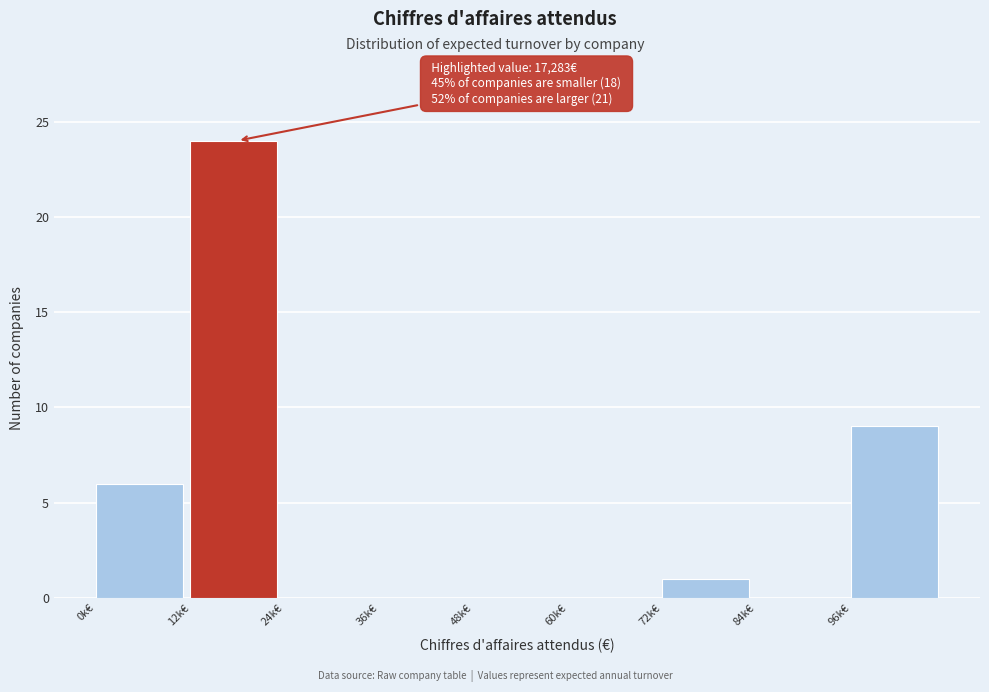

Reading left to right, transcribe all the data shown in this chart.

0k€=6	12k€=24	24k€=0	36k€=0	48k€=0	60k€=0	72k€=1	84k€=0	96k€=9